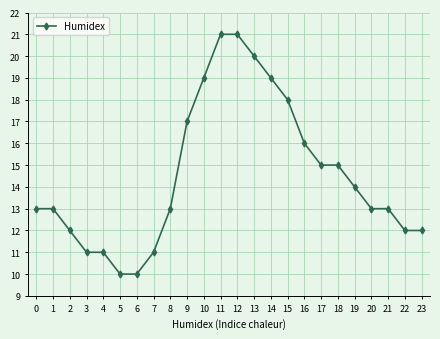

Reading left to right, extract all data points from this chart.

0=13	1=13	2=12	3=11	4=11	5=10	6=10	7=11	8=13	9=17	10=19	11=21	12=21	13=20	14=19	15=18	16=16	17=15	18=15	19=14	20=13	21=13	22=12	23=12